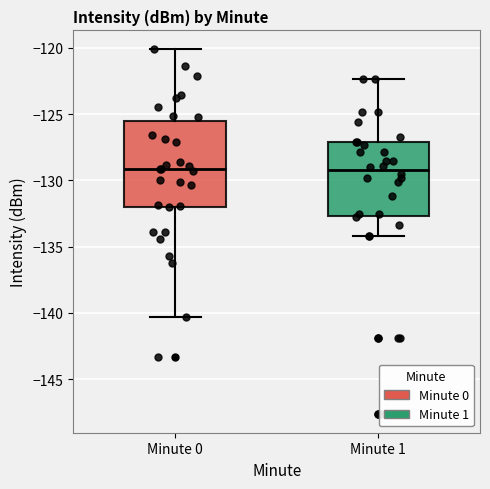

Reading left to right, transcribe this box plot: for each box, give where its median line is, the range the box spans, and where its two whiskers end, as read against the y-axis. The values are not printed on the chart, so give them approximately, as read against the axis.

Minute 0: median -129.0, box -132.0 to -125.5, whiskers -140.5 to -120.0
Minute 1: median -129.0, box -132.5 to -127.0, whiskers -134.0 to -122.5